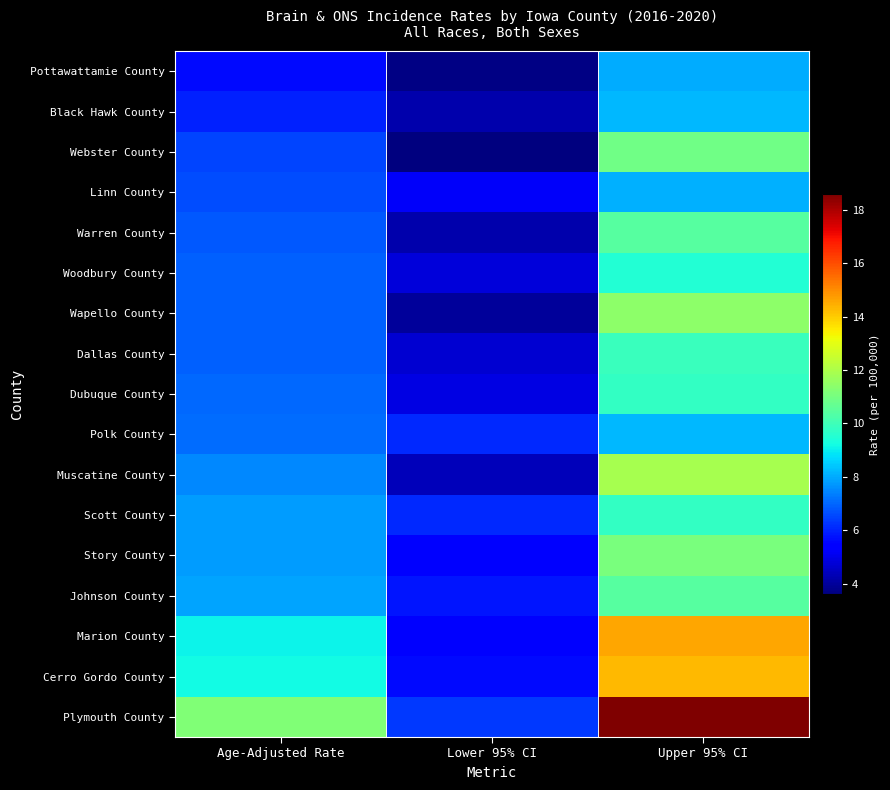

Reading left to right, what are all the values shown in this chart?

Pottawattamie County: Age-Adjusted Rate=5.6	Lower 95% CI=3.7	Upper 95% CI=8.0
Black Hawk County: Age-Adjusted Rate=6.0	Lower 95% CI=4.2	Upper 95% CI=8.2
Webster County: Age-Adjusted Rate=6.5	Lower 95% CI=3.6	Upper 95% CI=10.9
Linn County: Age-Adjusted Rate=6.6	Lower 95% CI=5.2	Upper 95% CI=8.1
Warren County: Age-Adjusted Rate=6.8	Lower 95% CI=4.2	Upper 95% CI=10.4
Woodbury County: Age-Adjusted Rate=6.9	Lower 95% CI=4.8	Upper 95% CI=9.5
Wapello County: Age-Adjusted Rate=6.9	Lower 95% CI=4.0	Upper 95% CI=11.4
Dallas County: Age-Adjusted Rate=6.9	Lower 95% CI=4.7	Upper 95% CI=9.9
Dubuque County: Age-Adjusted Rate=7.0	Lower 95% CI=4.9	Upper 95% CI=9.8
Polk County: Age-Adjusted Rate=7.1	Lower 95% CI=6.1	Upper 95% CI=8.2
Muscatine County: Age-Adjusted Rate=7.5	Lower 95% CI=4.4	Upper 95% CI=11.9
Scott County: Age-Adjusted Rate=7.8	Lower 95% CI=6.1	Upper 95% CI=9.8
Story County: Age-Adjusted Rate=7.8	Lower 95% CI=5.3	Upper 95% CI=11.1
Johnson County: Age-Adjusted Rate=7.9	Lower 95% CI=5.8	Upper 95% CI=10.4
Marion County: Age-Adjusted Rate=9.1	Lower 95% CI=5.4	Upper 95% CI=14.6
Cerro Gordo County: Age-Adjusted Rate=9.2	Lower 95% CI=5.6	Upper 95% CI=14.3
Plymouth County: Age-Adjusted Rate=11.2	Lower 95% CI=6.3	Upper 95% CI=18.6